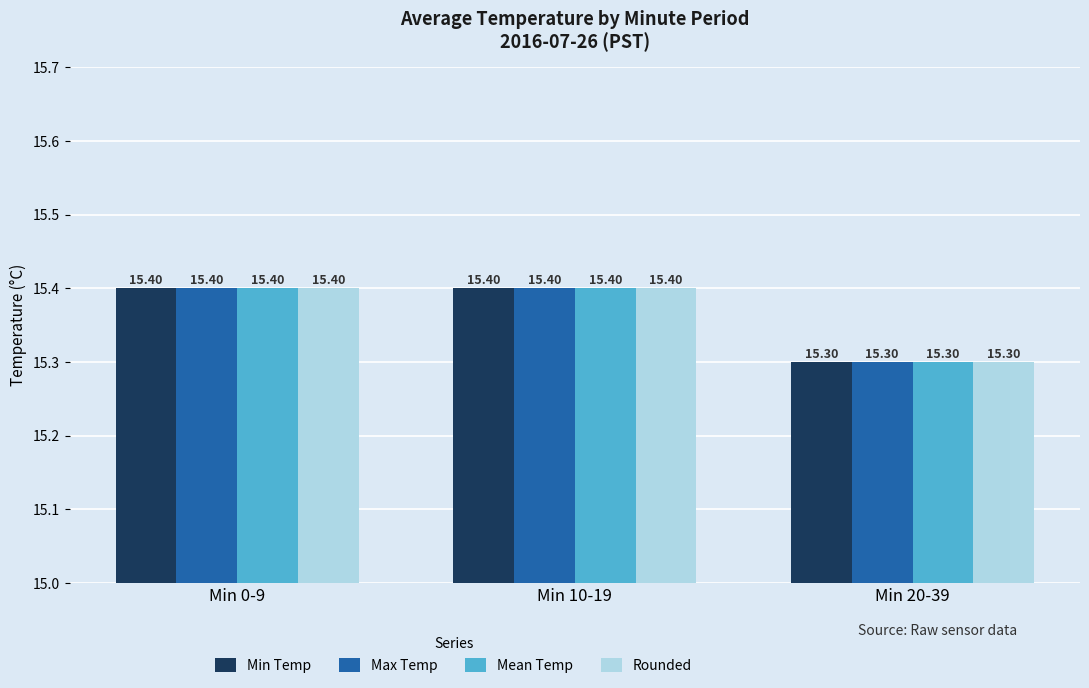

What is the value of the Min Temp bar at the 2nd from the left?

15.4